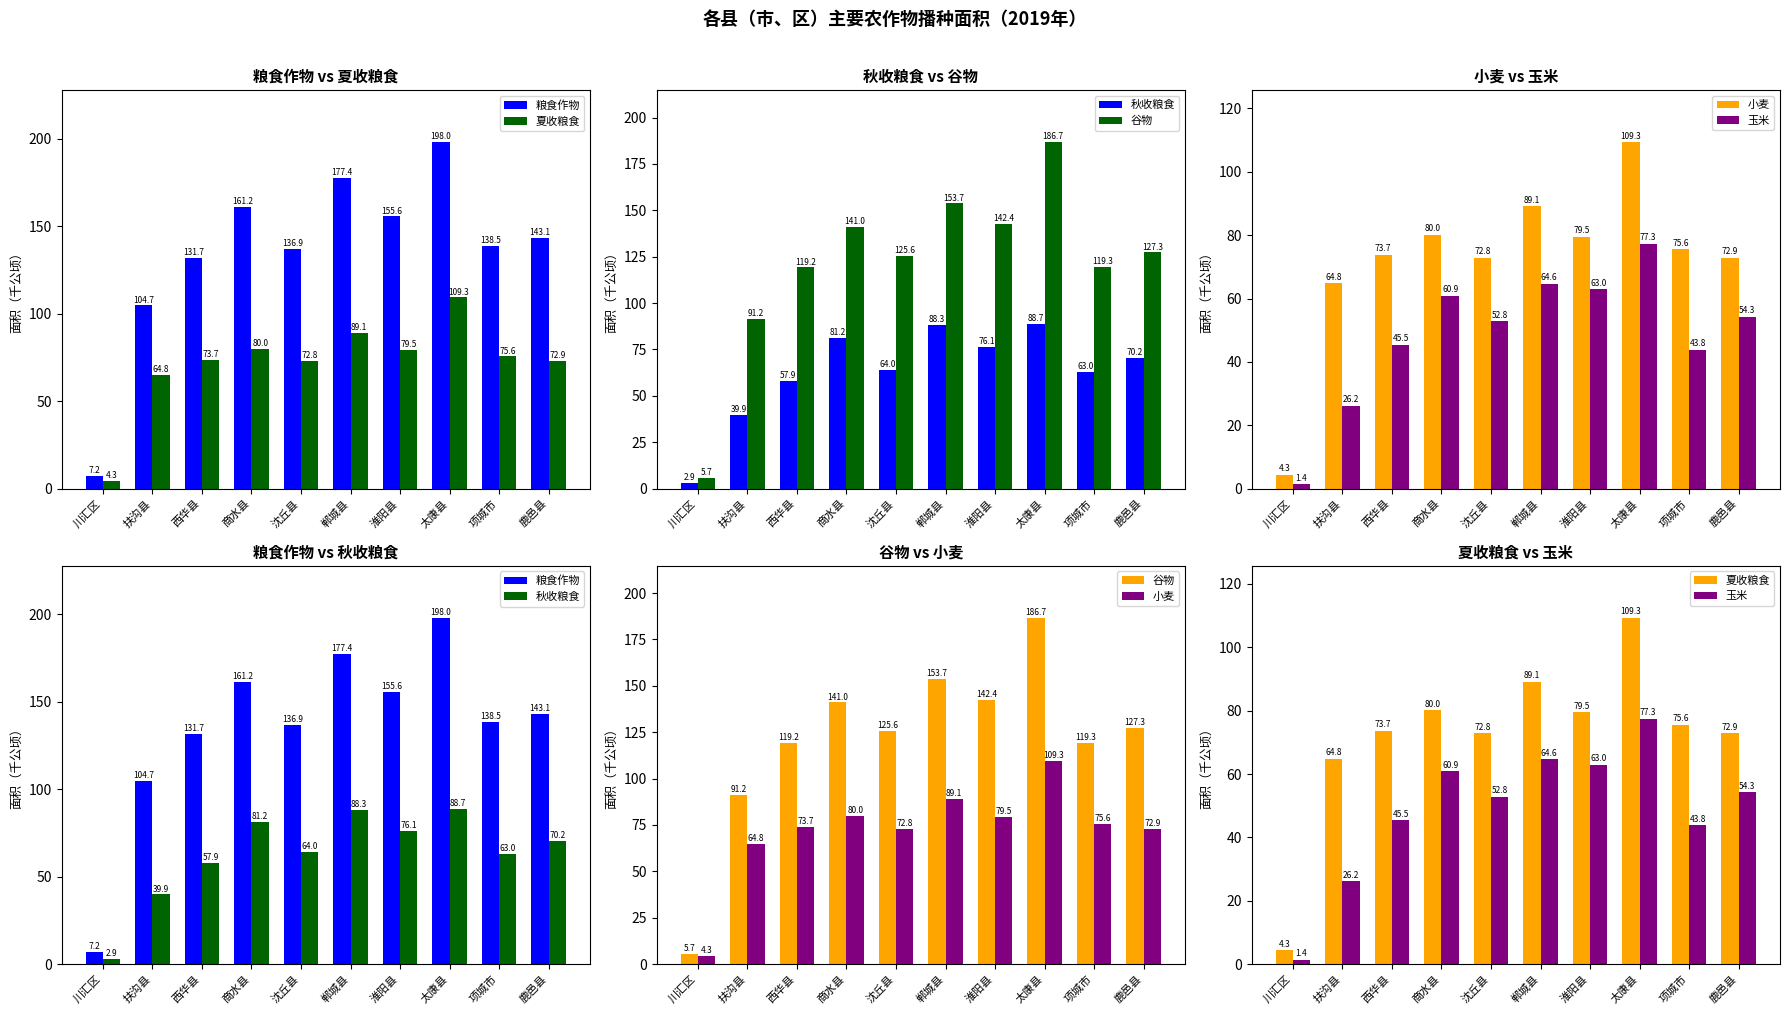

How many groups of bars are there?

10